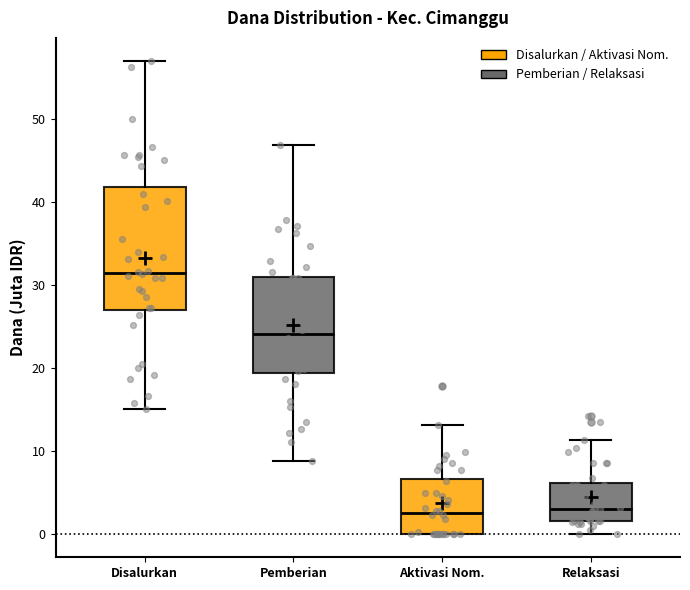

Comparing the boxes themselves (not the whiskers), which one is the tallest?

Disalurkan